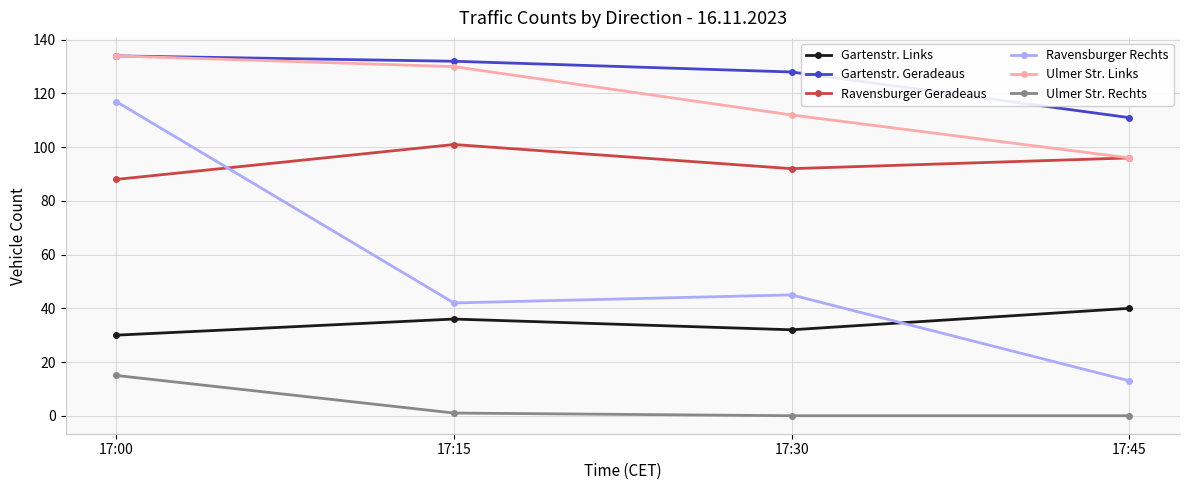

Reading right to left, transcribe all the data shown in this chart.

Gartenstr. Links: 40	32	36	30
Gartenstr. Geradeaus: 111	128	132	134
Ravensburger Geradeaus: 96	92	101	88
Ravensburger Rechts: 13	45	42	117
Ulmer Str. Links: 96	112	130	134
Ulmer Str. Rechts: 0	0	1	15